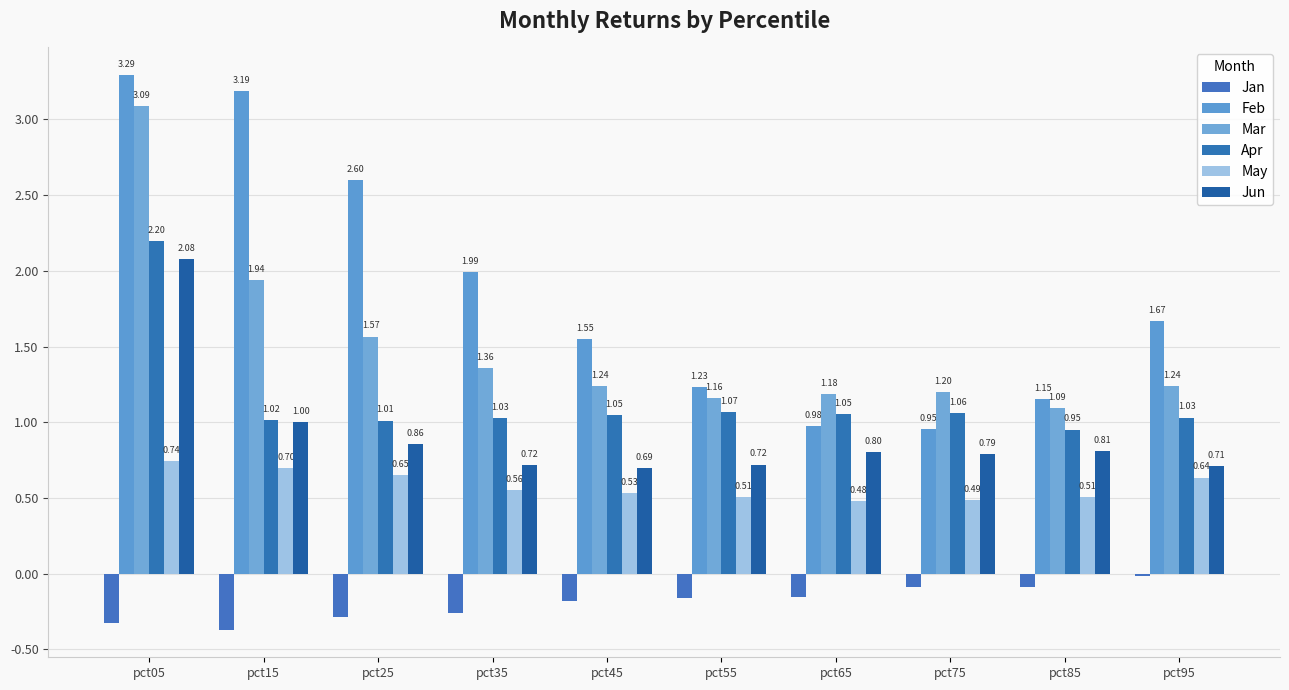

What is the difference between the Feb values at pct55 and pct75?

0.3